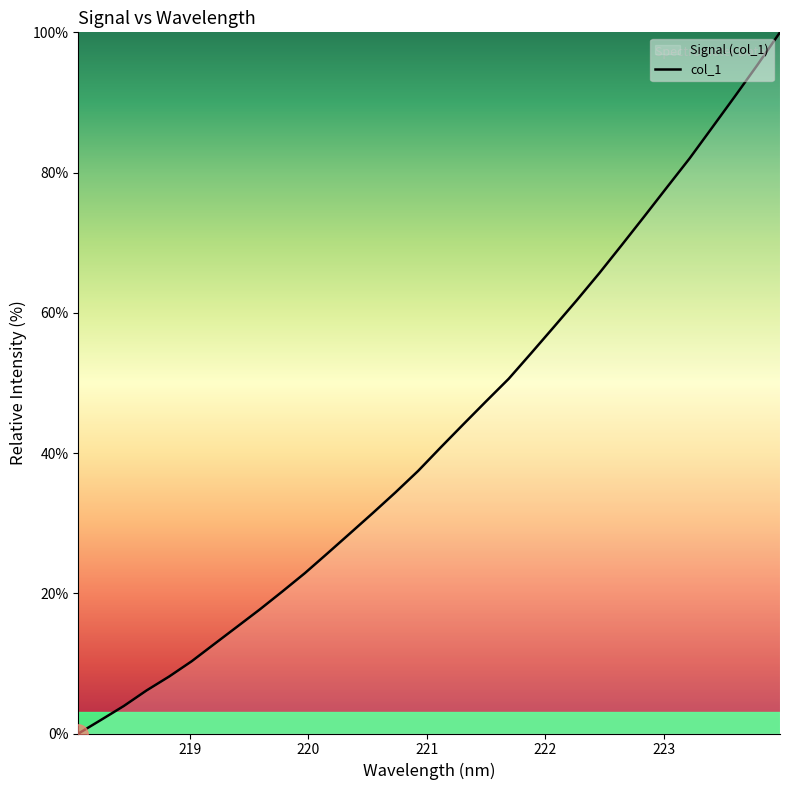

What is the greatest value displayed?

100.0